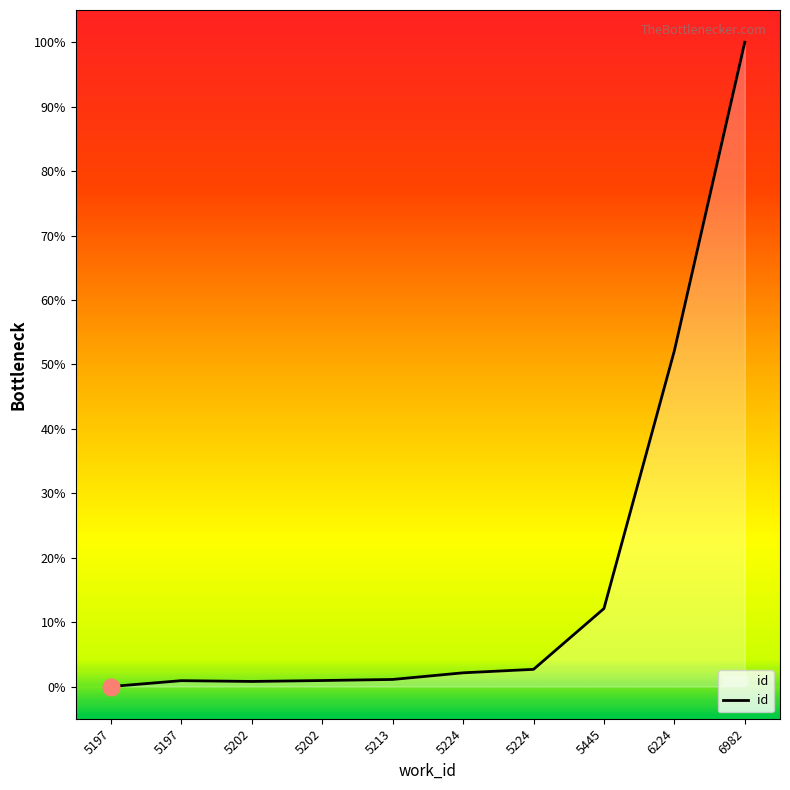

Approximately how many times larger is the value at 6982 compared to 5224?

37.5